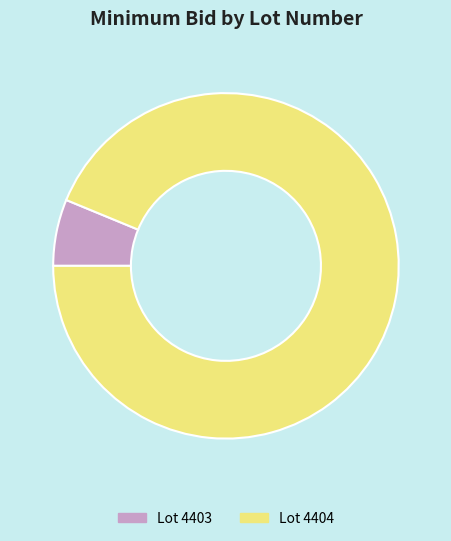

Is there any slice that represents more than half of the pie?

Yes